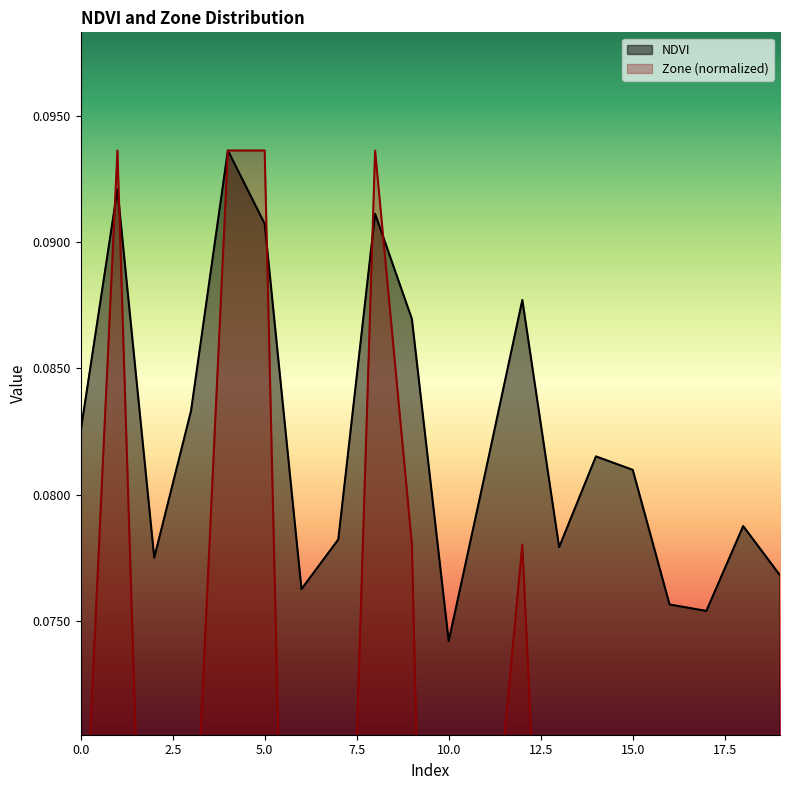

The value of Zone at 7 is 0.0. True or false?

True